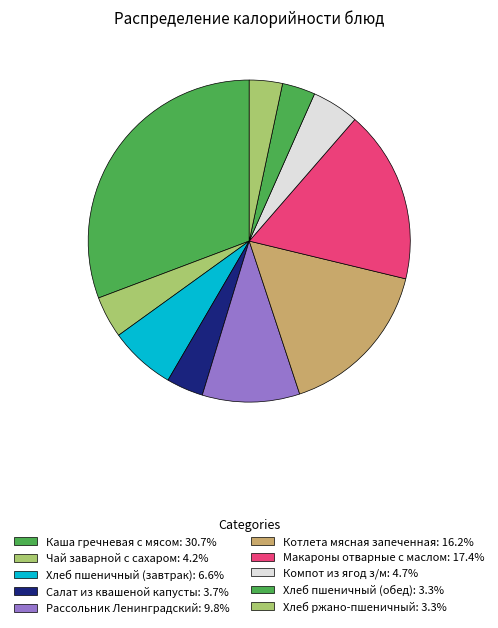

What is the ratio of the value at Хлеб пшеничный (завтрак) to the value at Хлеб ржано-пшеничный?

2.0